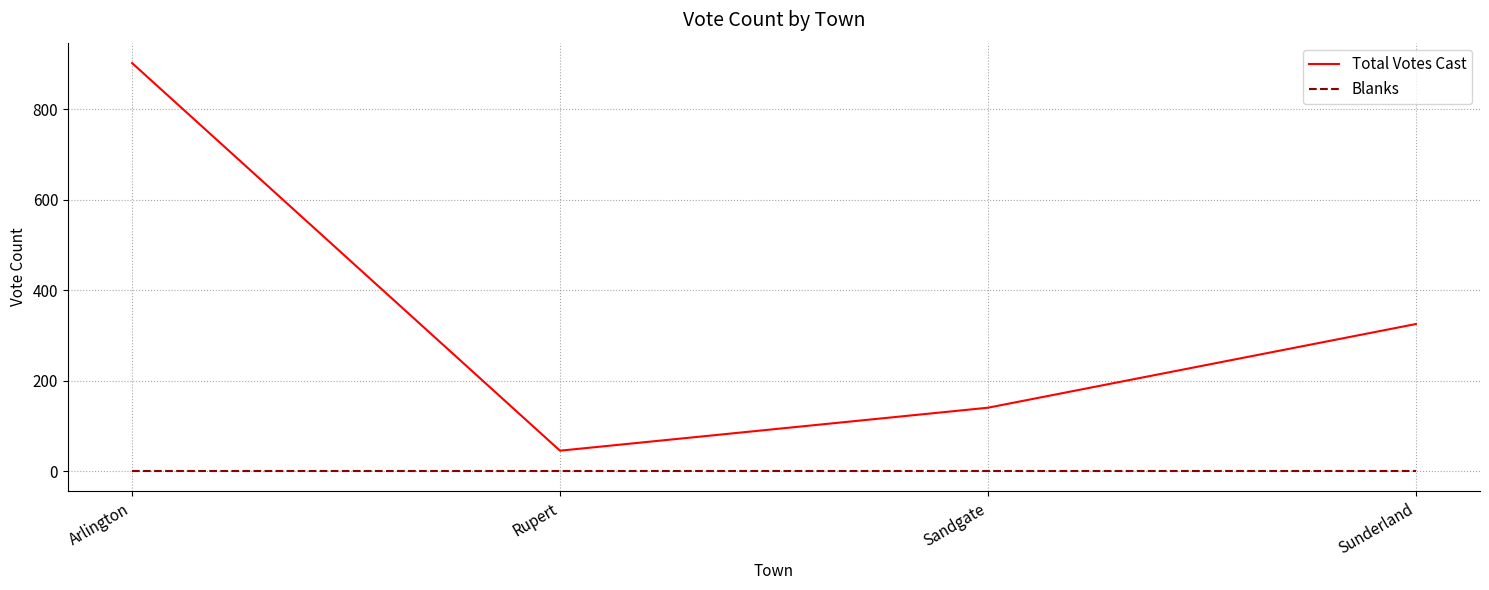

What value does the Total Votes Cast series have at Sunderland?

325